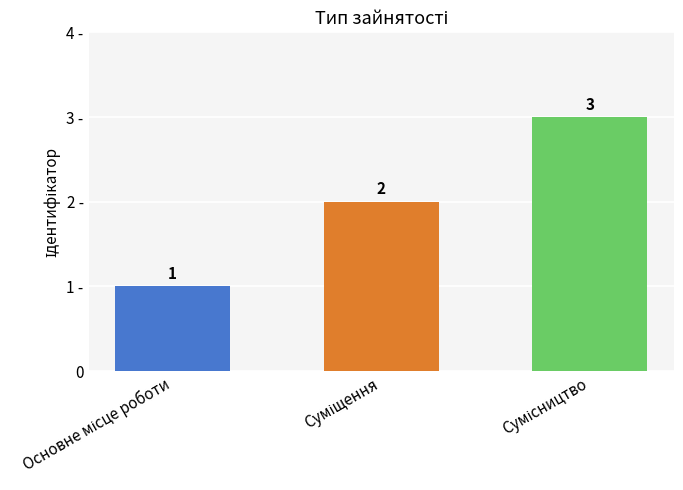

At which label does the data first exceed 2?

Сумісництво